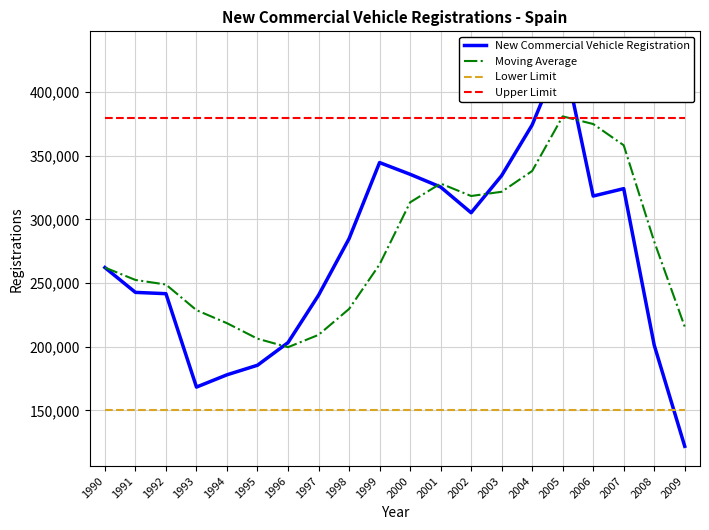

What is the difference between the highest and lowest values at 2003?

230000